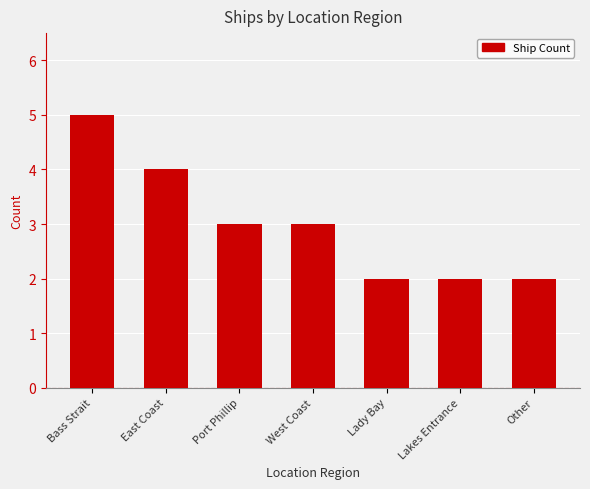

What is the minimum value shown in the chart?

2